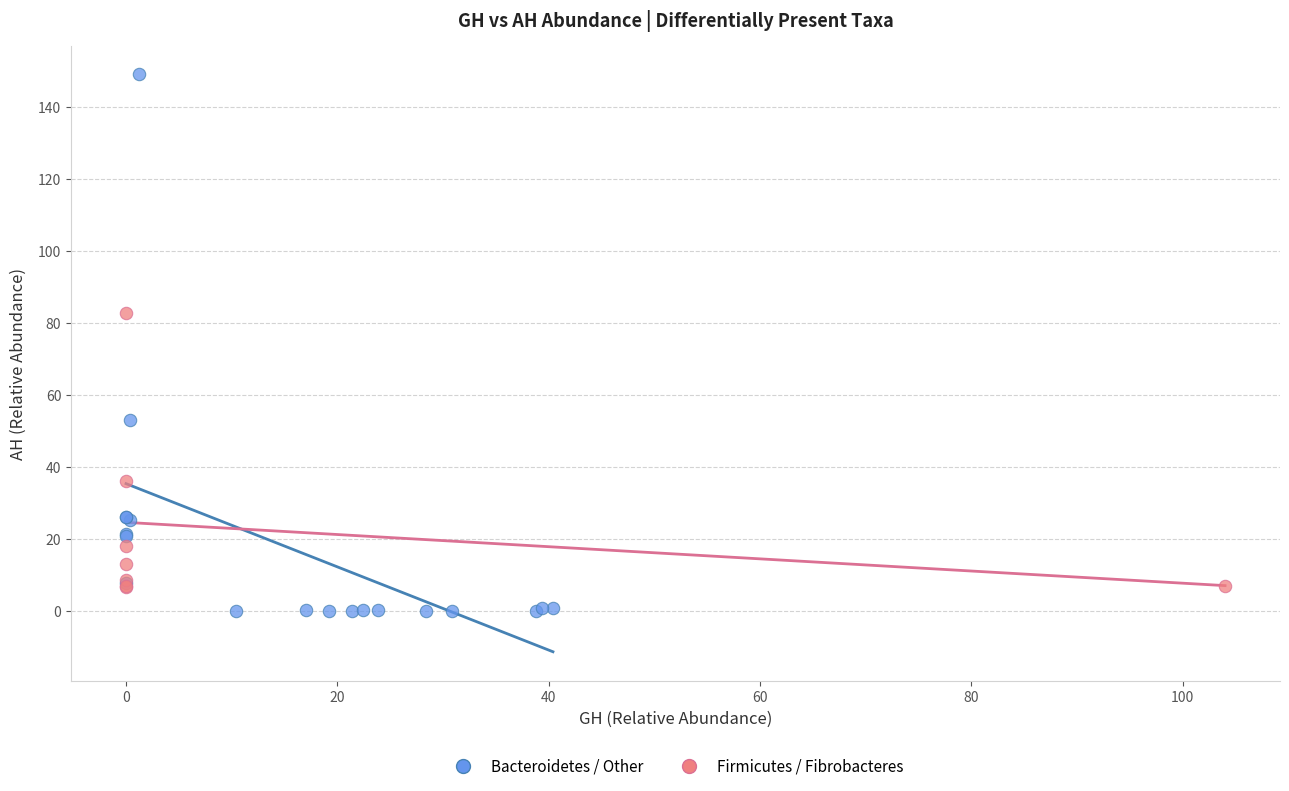

Which series has the largest Y range (max minus min)?

Bacteroidetes / Other